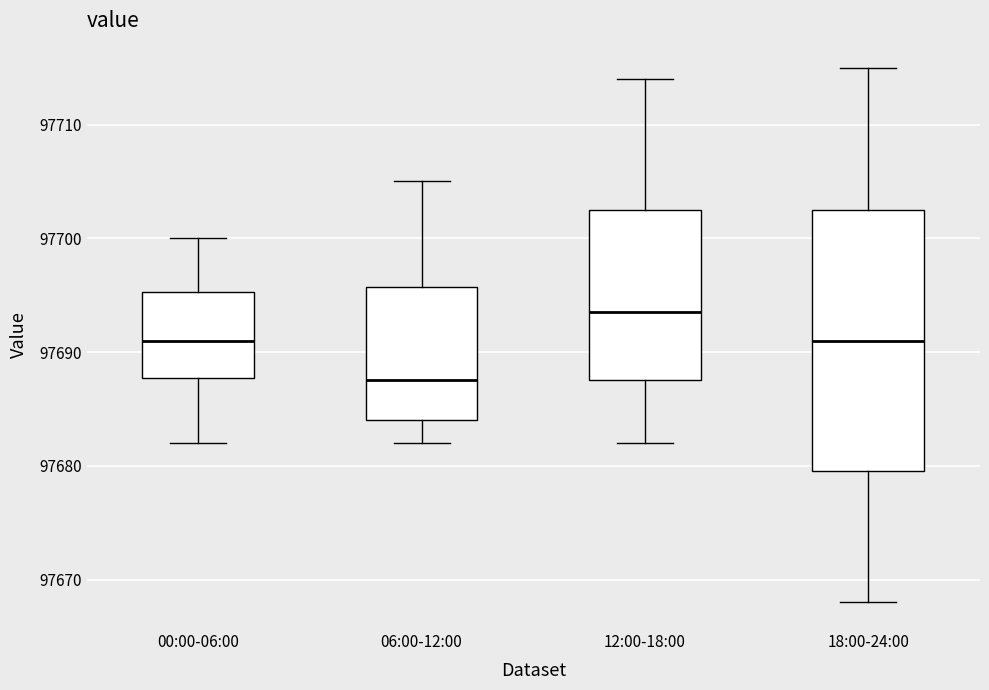

Reading left to right, read every box against the y-axis: the position of its median line, the range the box covers, and the ends of its whiskers. The values are not printed on the chart, so give them approximately, as read against the axis.

00:00-06:00: median 97691, box 97688 to 97695, whiskers 97682 to 97700
06:00-12:00: median 97688, box 97684 to 97696, whiskers 97682 to 97705
12:00-18:00: median 97694, box 97688 to 97703, whiskers 97682 to 97714
18:00-24:00: median 97691, box 97680 to 97703, whiskers 97668 to 97715